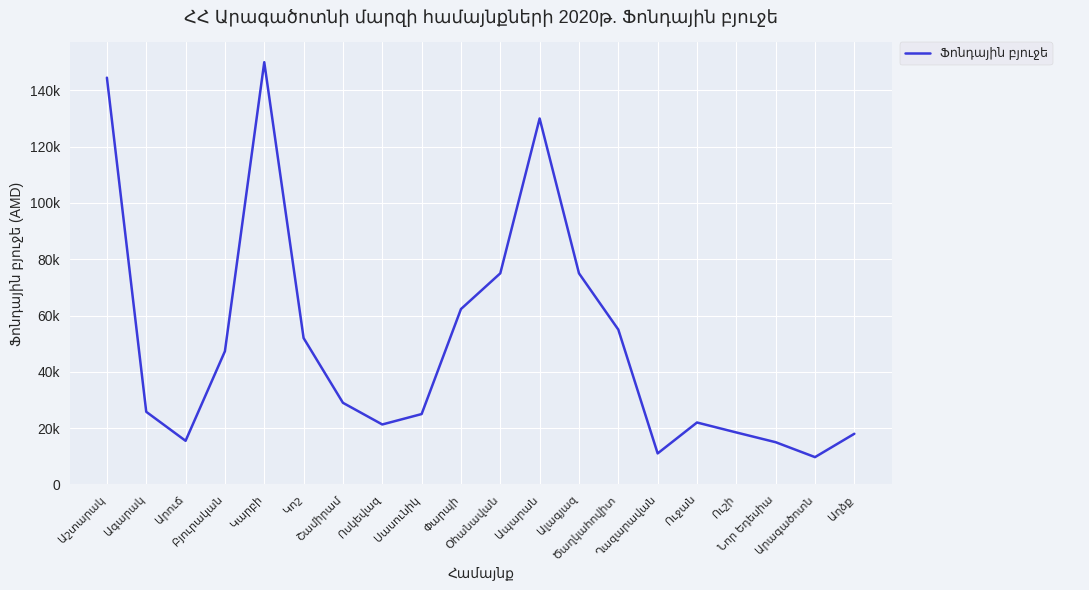

Does the chart display data point markers on the line(s)?

No